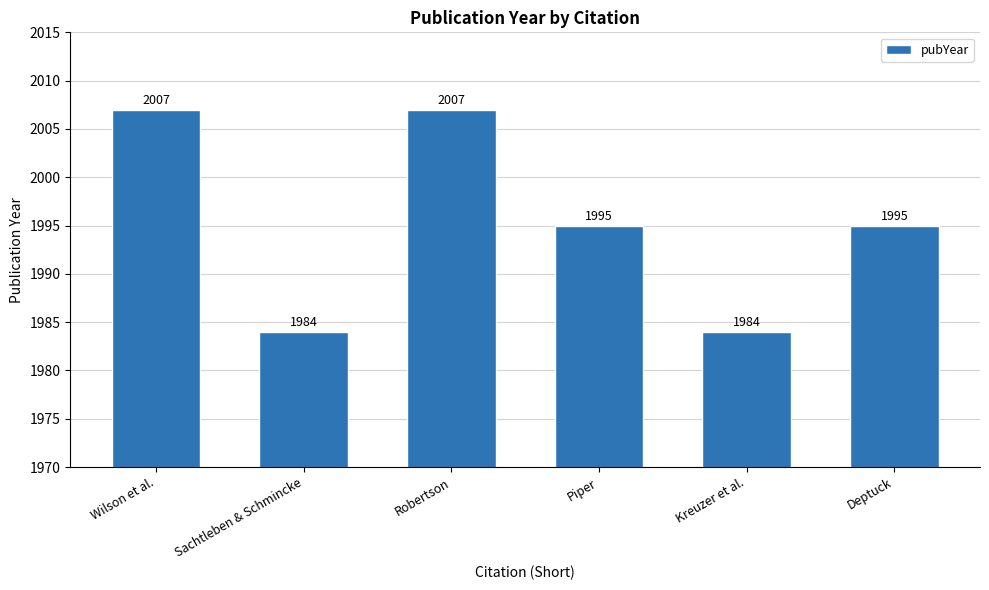

How many values are between 1984 and 2007?

6